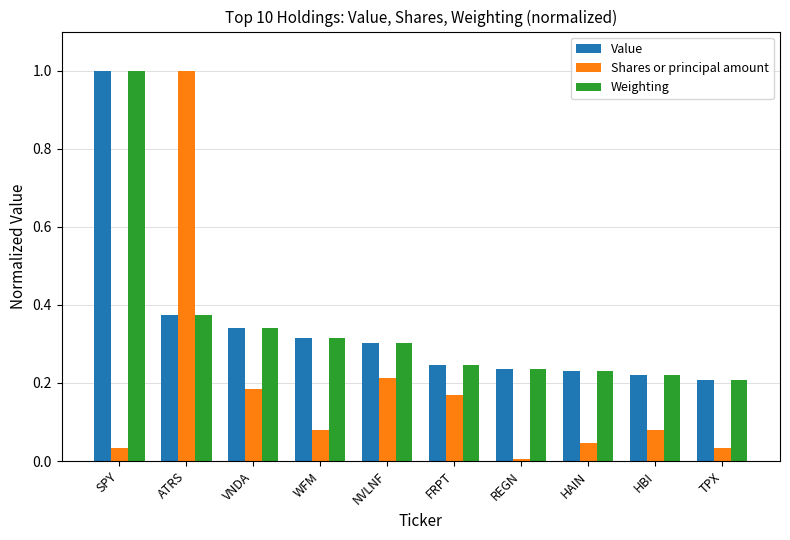

What is the greatest value displayed?

1.0